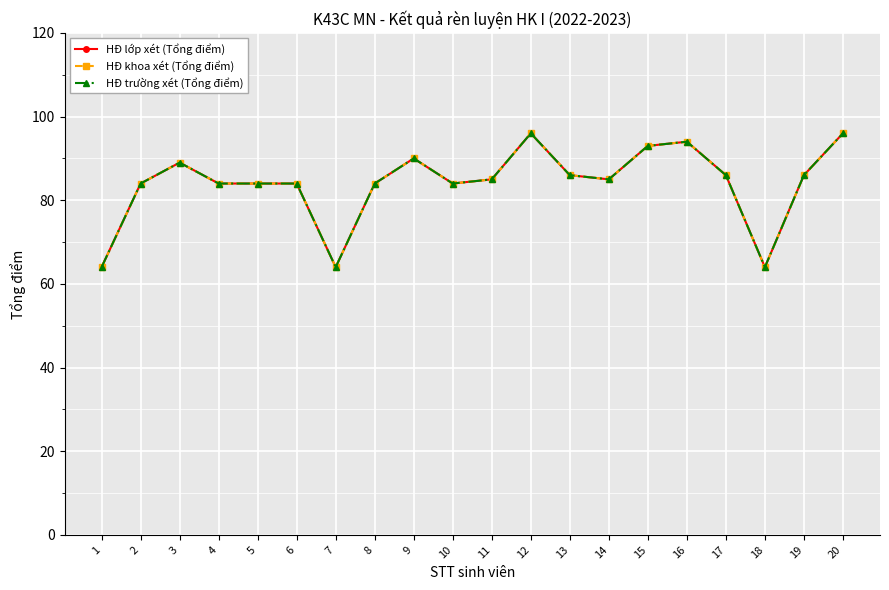

Where does the HĐ trường xét (Tổng điểm) series first go above 85?

3